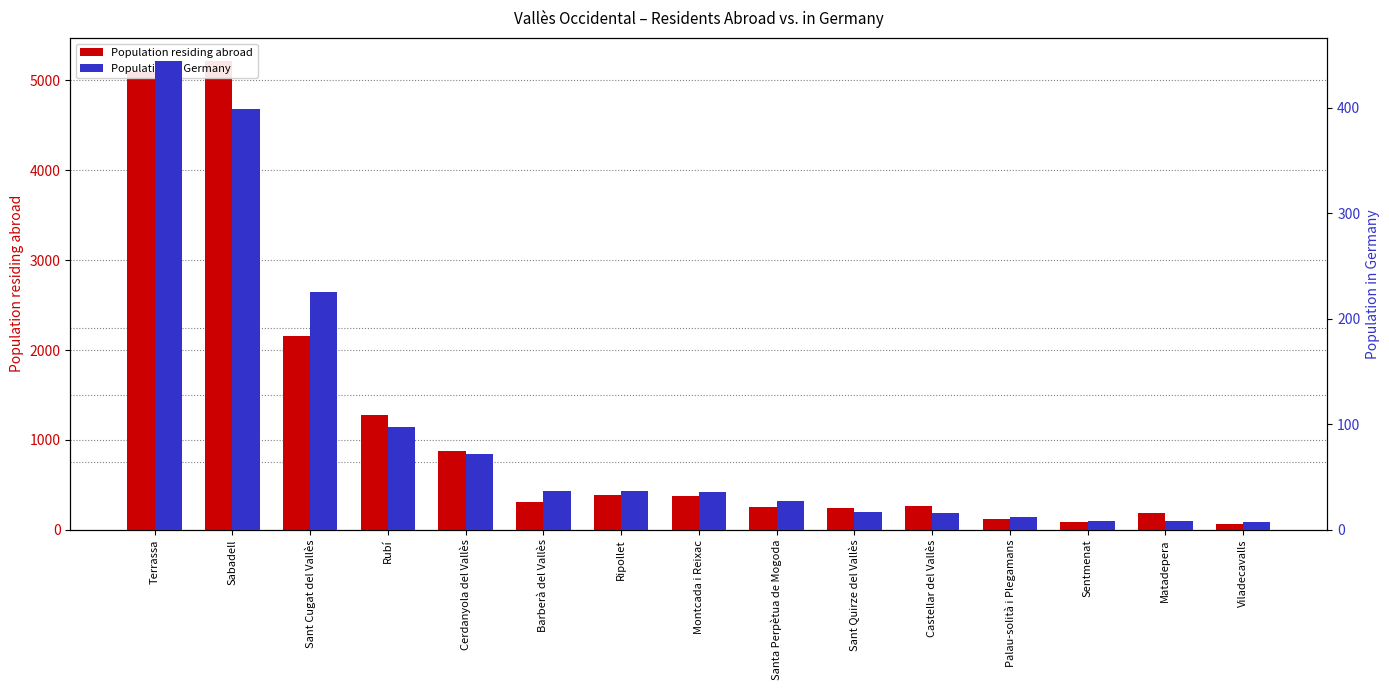

What is the label of the 4th bar from the left?

Rubí